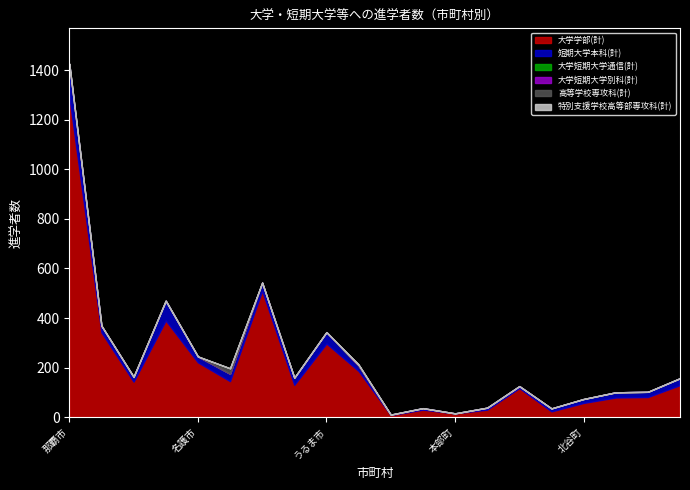

List the series in order of their peak value, lowest first.

大学短期大学通信(計), 特別支援学校高等部専攻科(計), 大学短期大学別科(計), 高等学校専攻科(計), 短期大学本科(計), 大学学部(計)